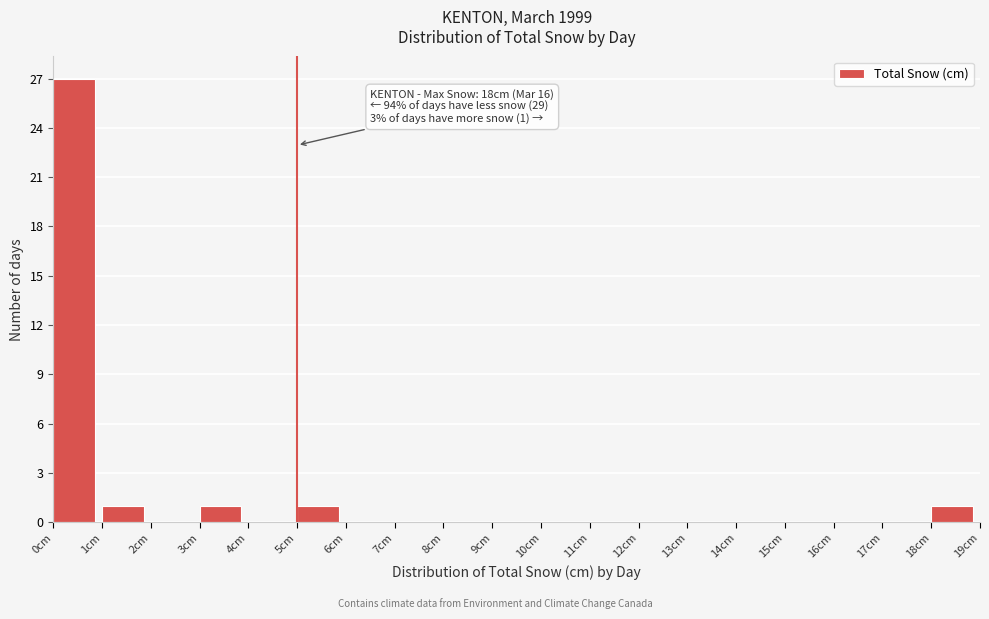

Which range on the x-axis has the tallest bar?

0 to 1